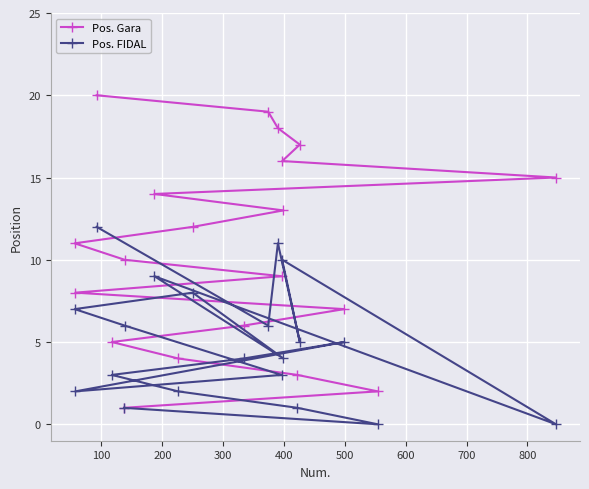

What are all the series names shown in the legend?

Pos. Gara, Pos. FIDAL